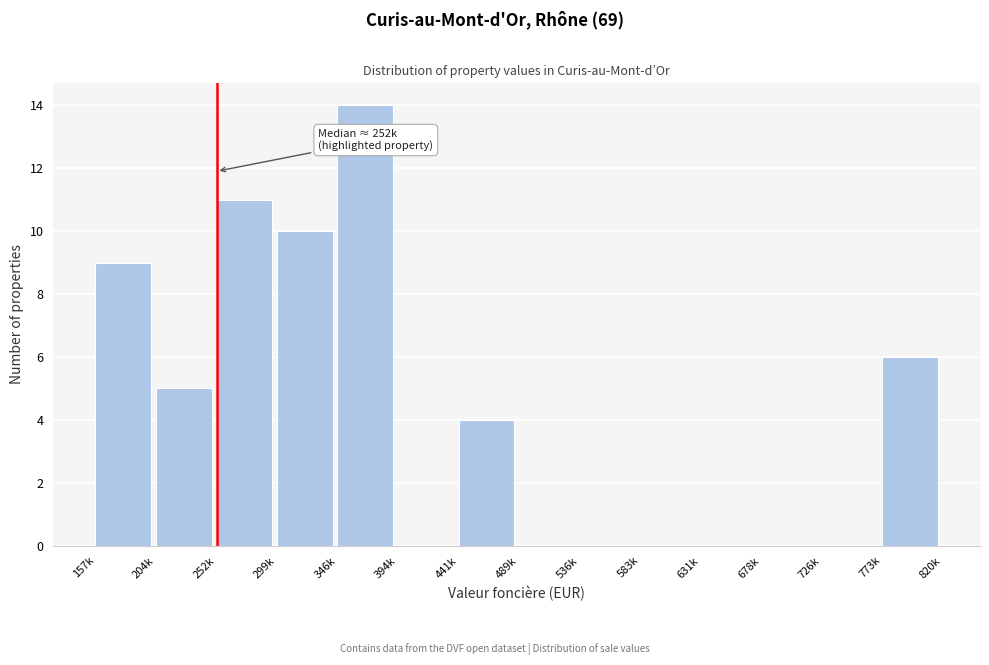

Reading left to right, extract all data points from this chart.

157k=9	204k=5	252k=11	299k=10	346k=14	394k=0	441k=4	489k=0	536k=0	583k=0	631k=0	678k=0	726k=0	773k=6